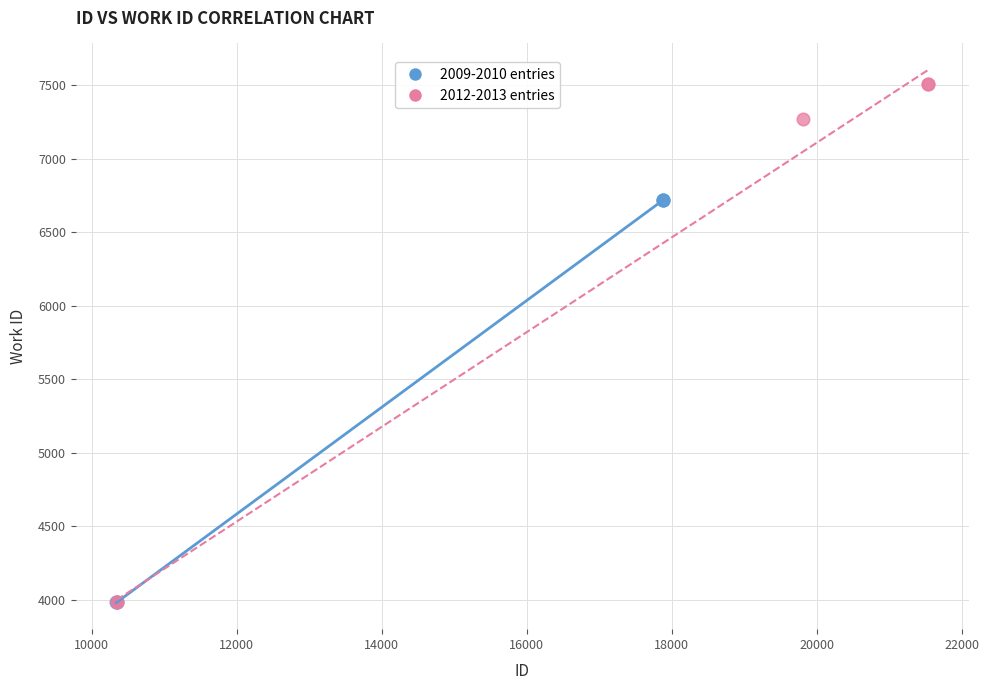

Which series contains the highest Y value?

2012-2013 entries